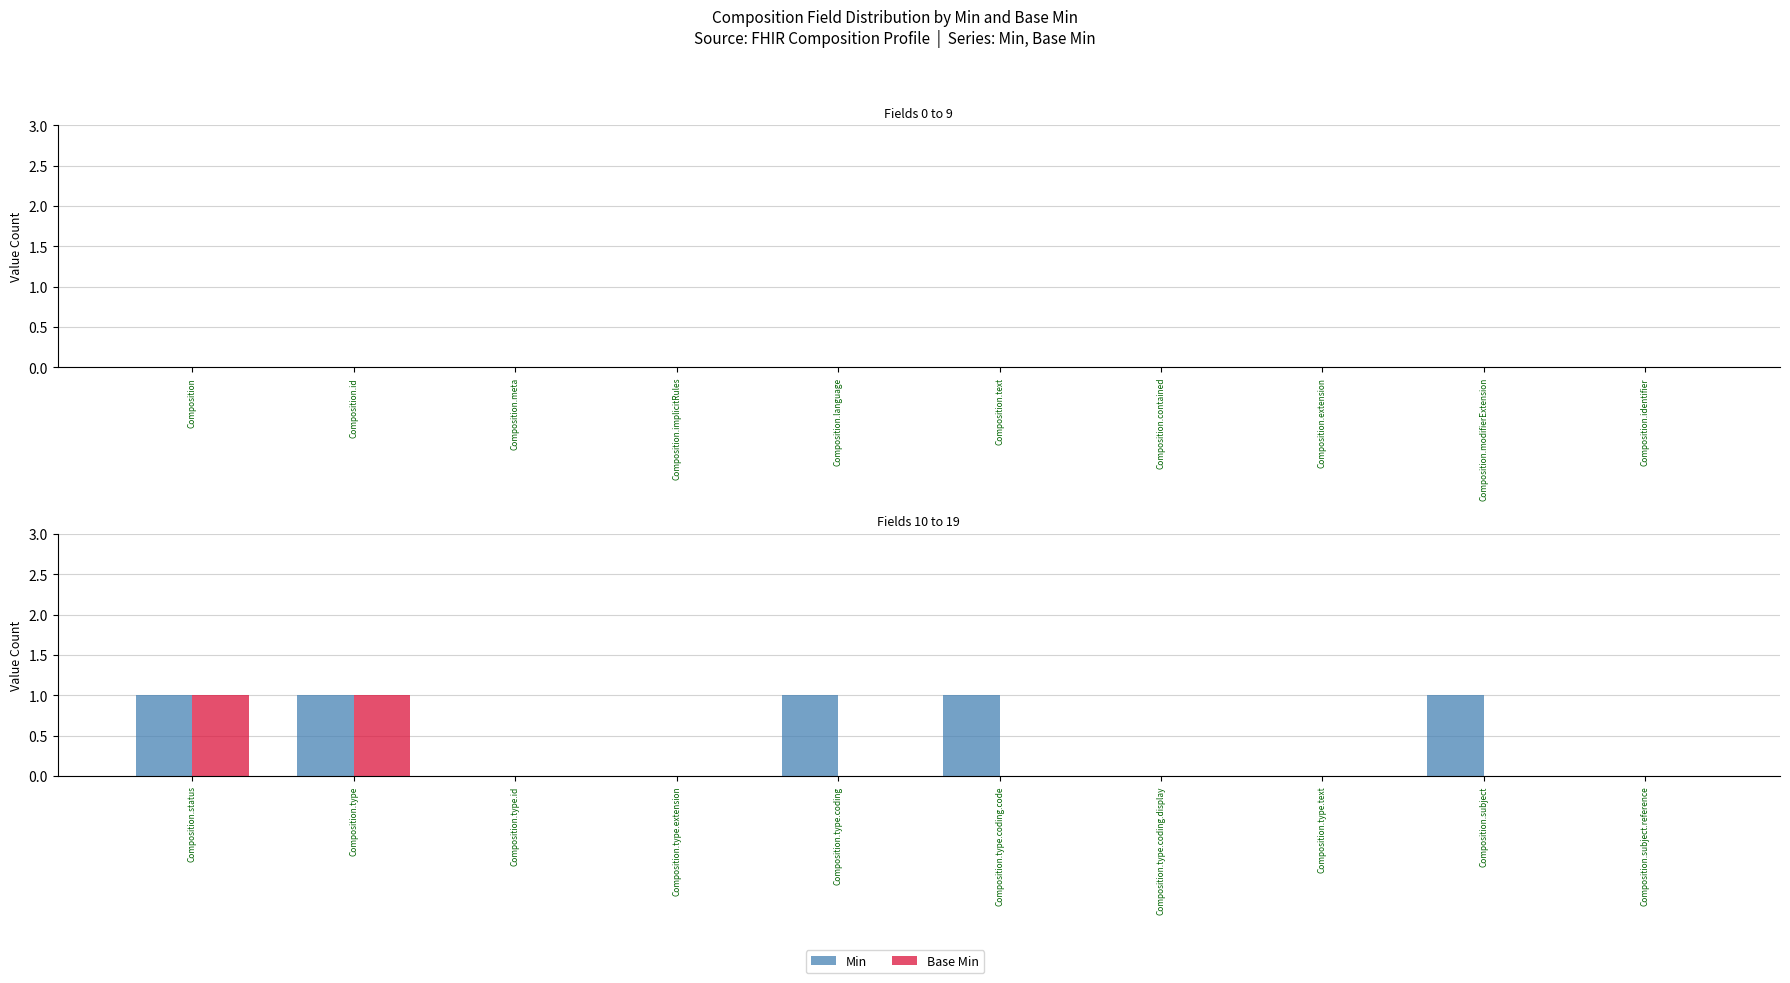

Which series has the largest total across all categories?

Min